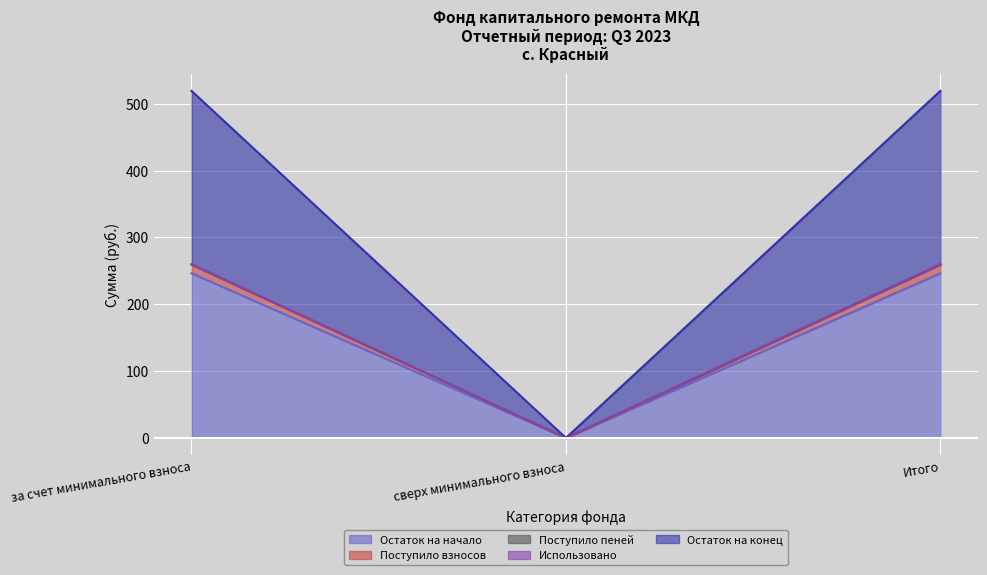

What is the label of the 3rd point from the right?

за счет минимального взноса